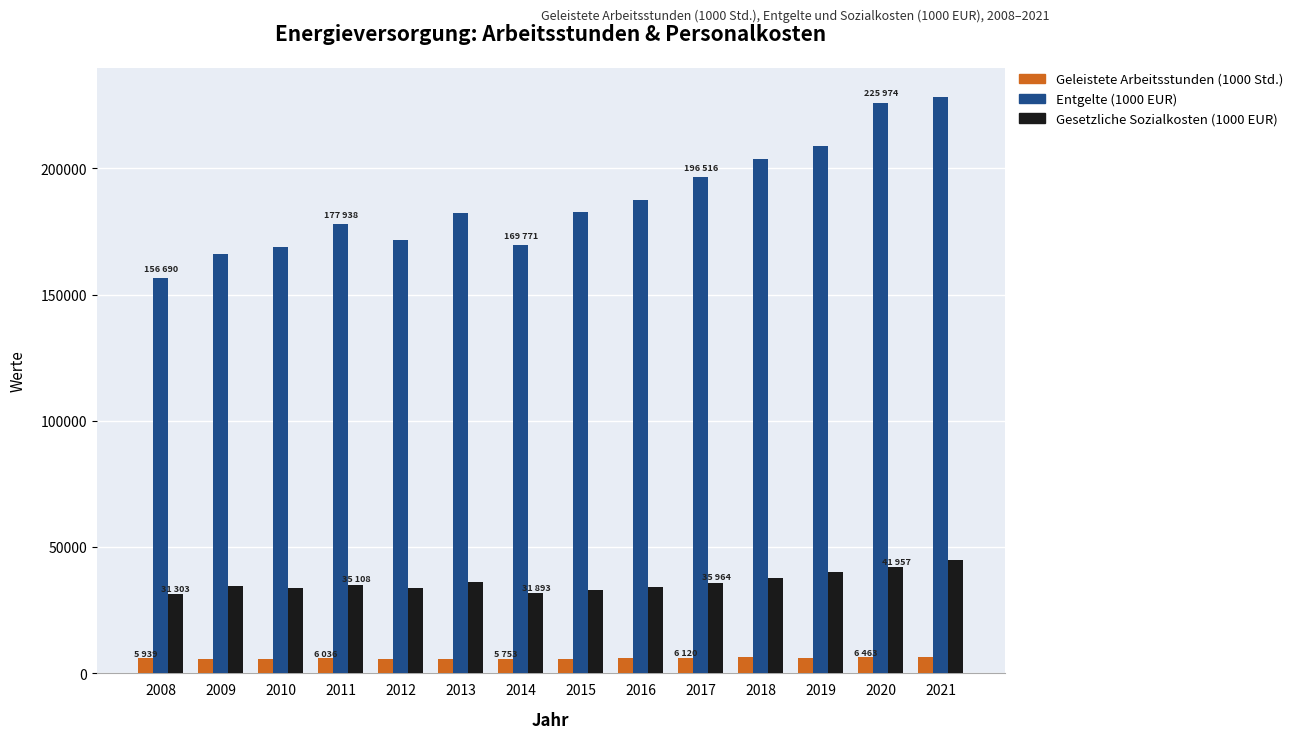

What is the spread (max minus min) of values at 2019?

202792